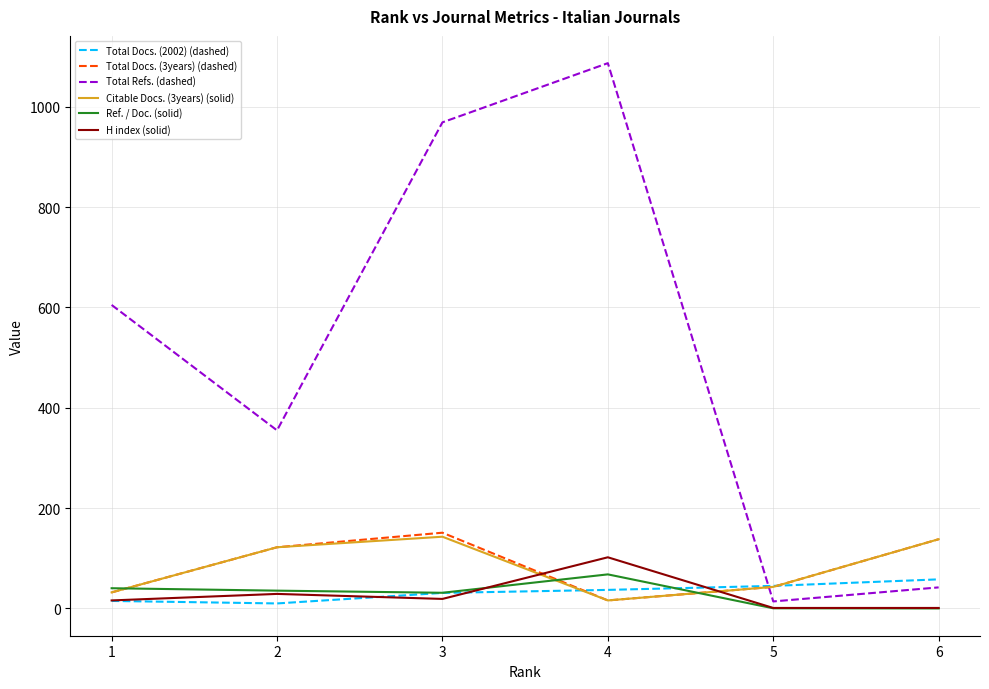

True or false: Total Docs. (2002) (dashed) and Ref. / Doc. (solid) cross at least once.

True